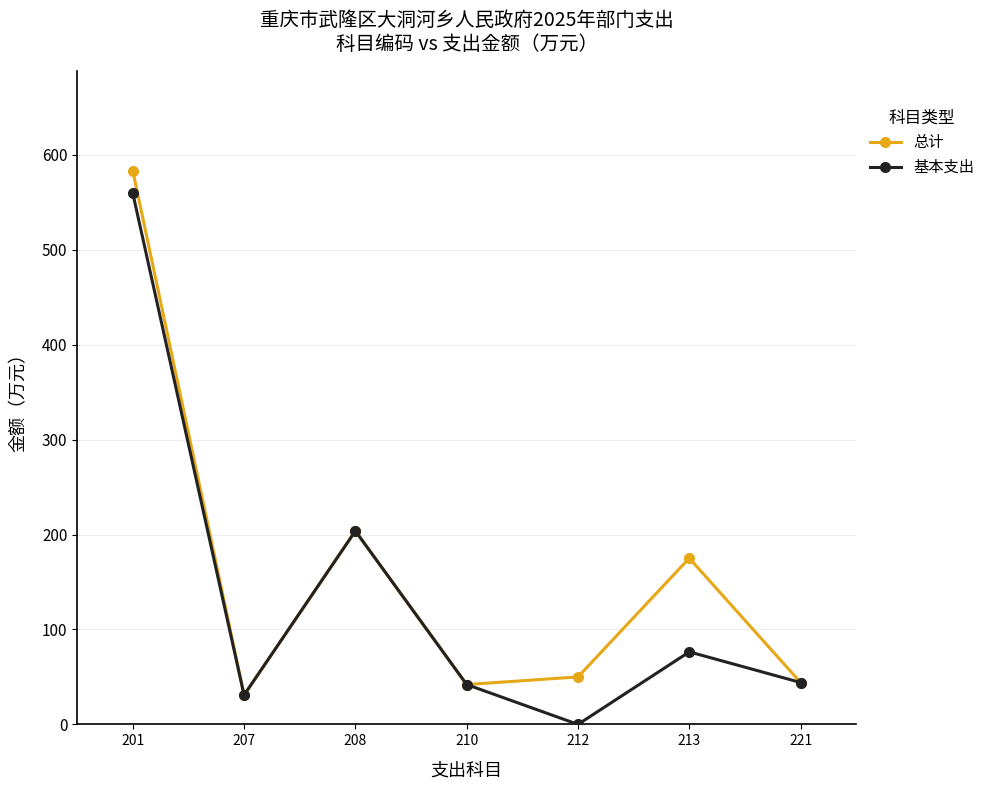

Which series has the widest spread of values?

基本支出